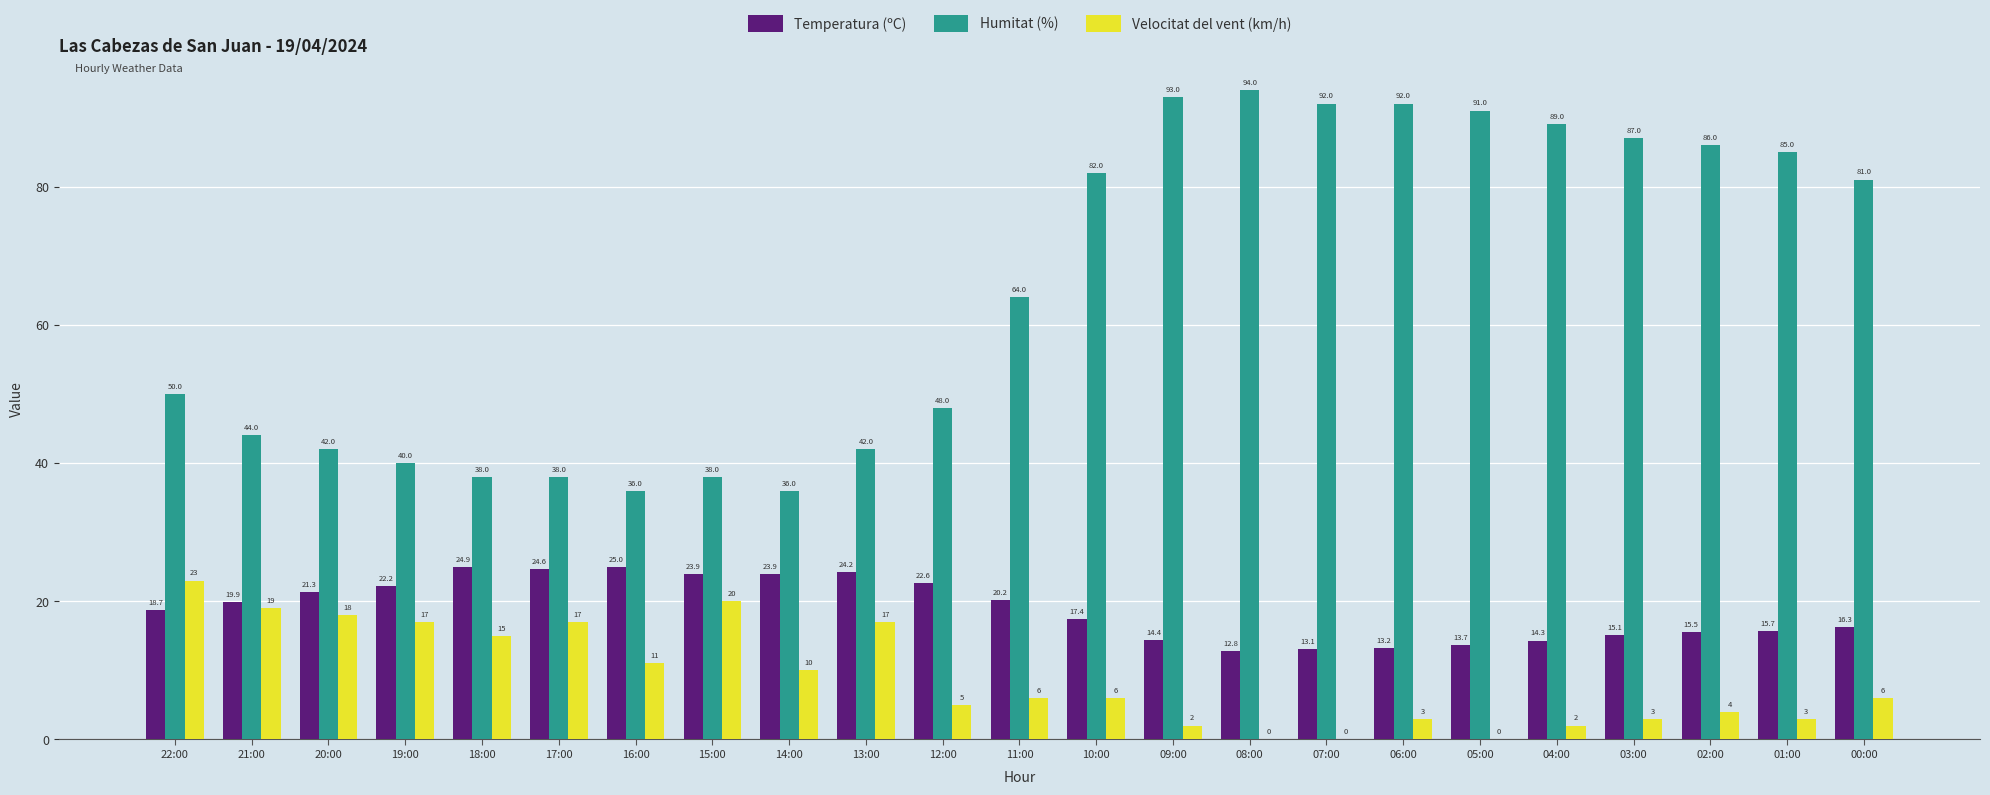

How many groups of bars are there?

23